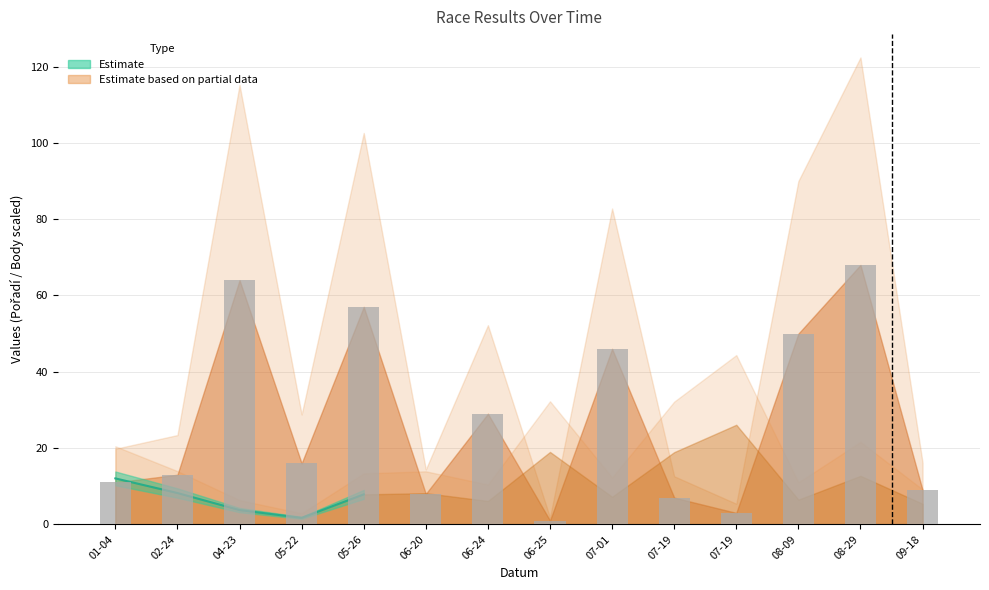

Count the number of values greater than 16.

6